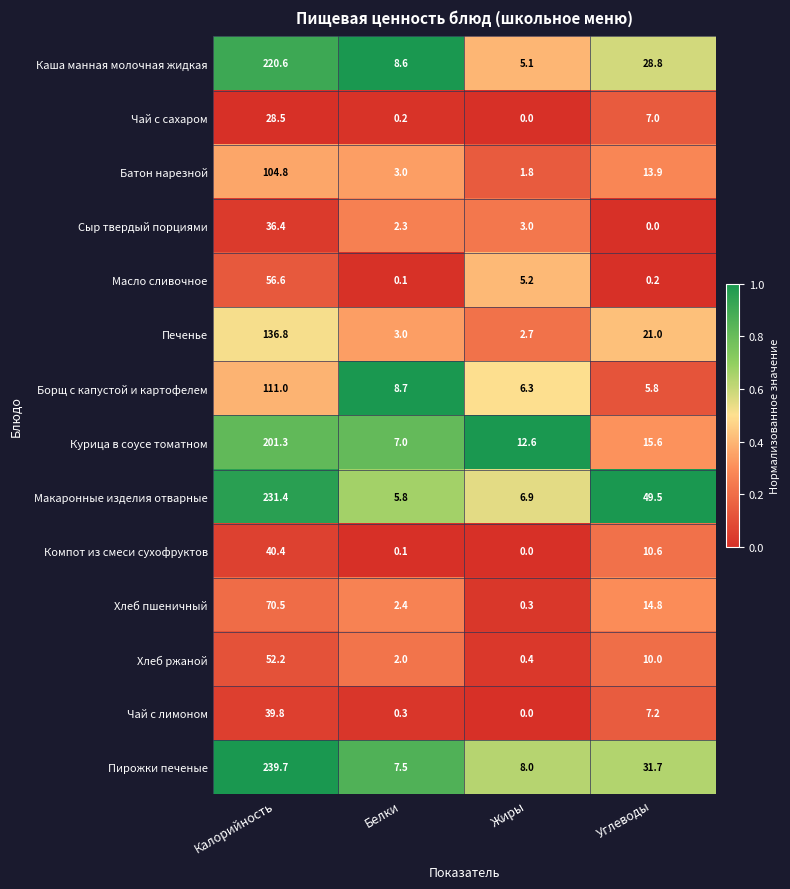

At which category is the sum across all series the highest?

Калорийность